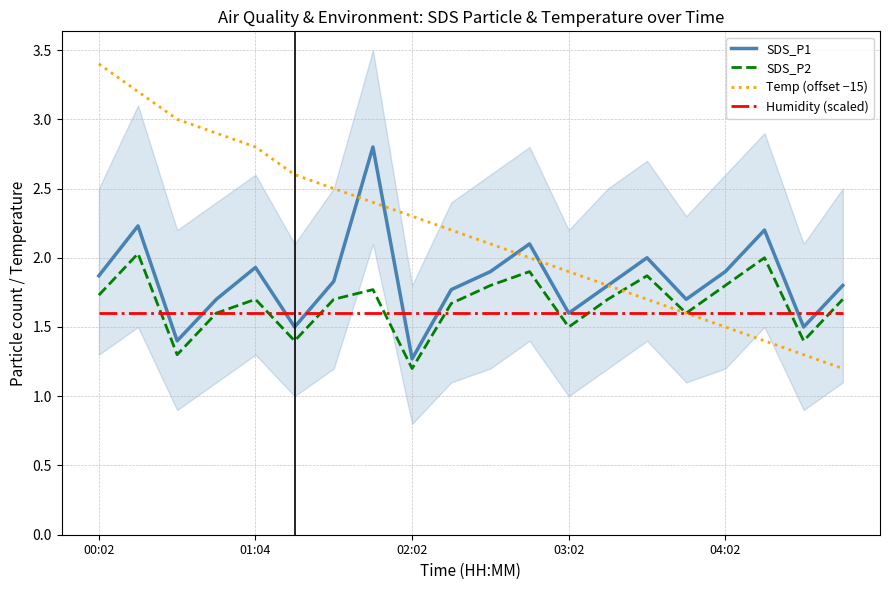

The Temp (offset −15) series shows 3.3 at 10. True or false?

False